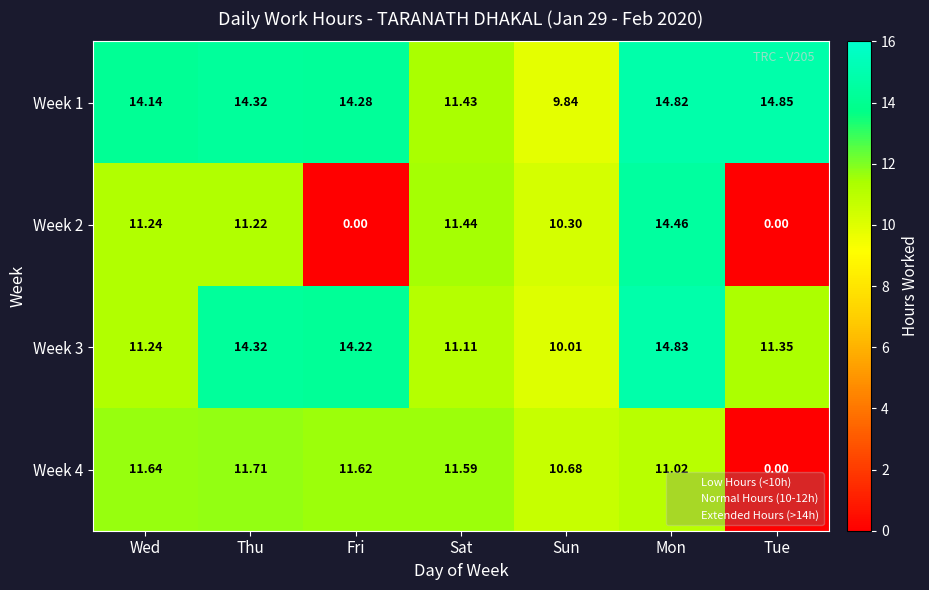

How many data points does each series have?

7